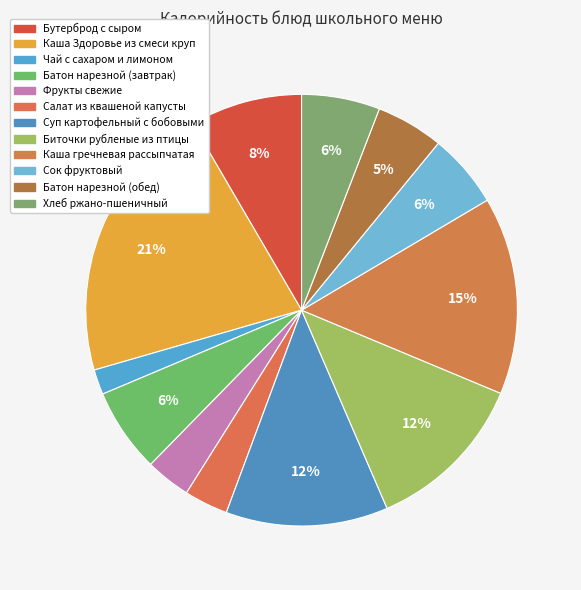

How many slices are in this pie chart?

12